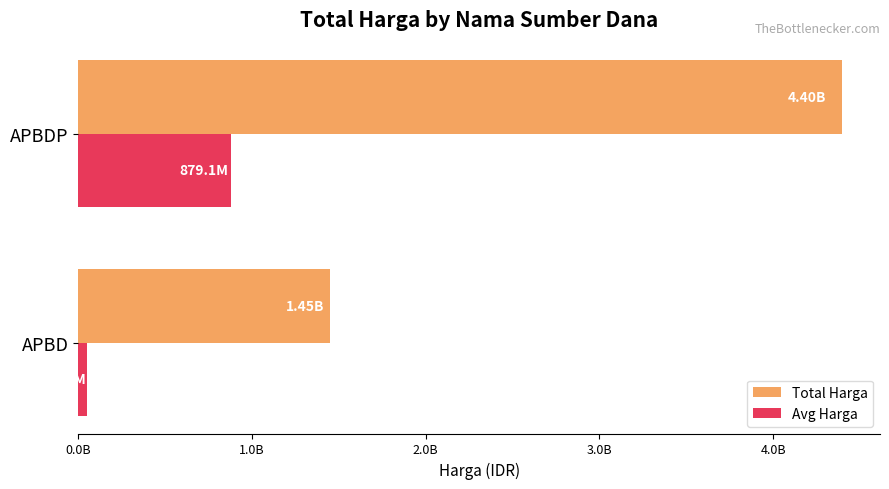

What are all the series names shown in the legend?

Total Harga, Avg Harga